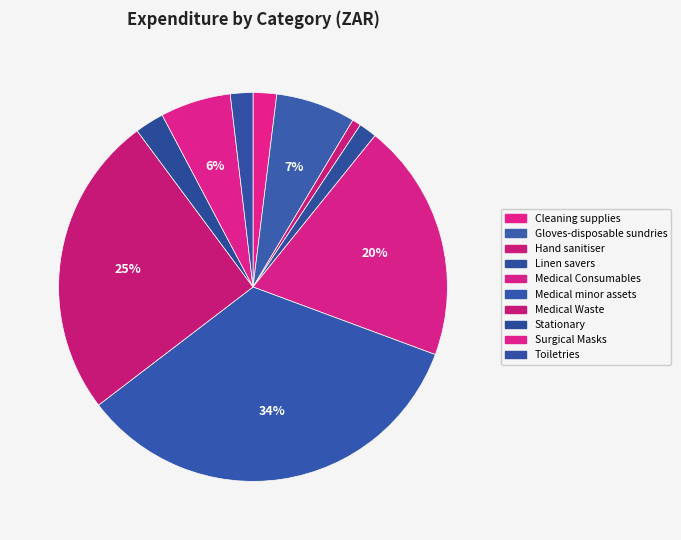

To the nearest percent, what is the average slice percentage?

10%